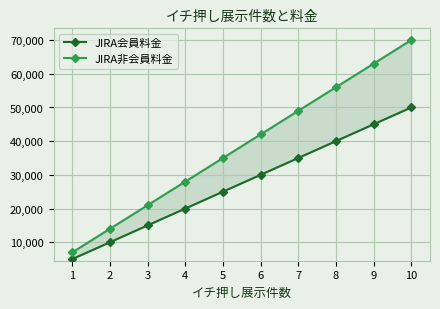

What is the value of the JIRA会員料金 point at the 8th from the left?

40000